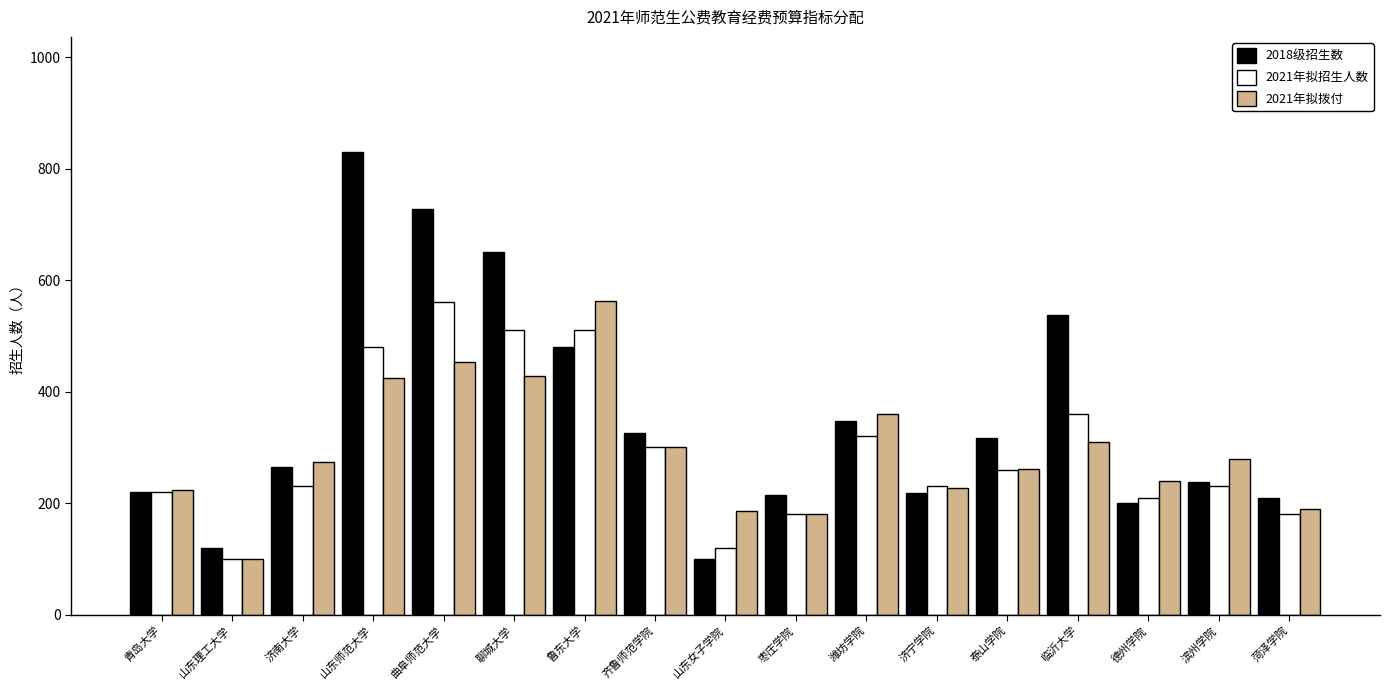

What is the difference between the 2021年拟招生人数 values at 聊城大学 and 齐鲁师范学院?

210